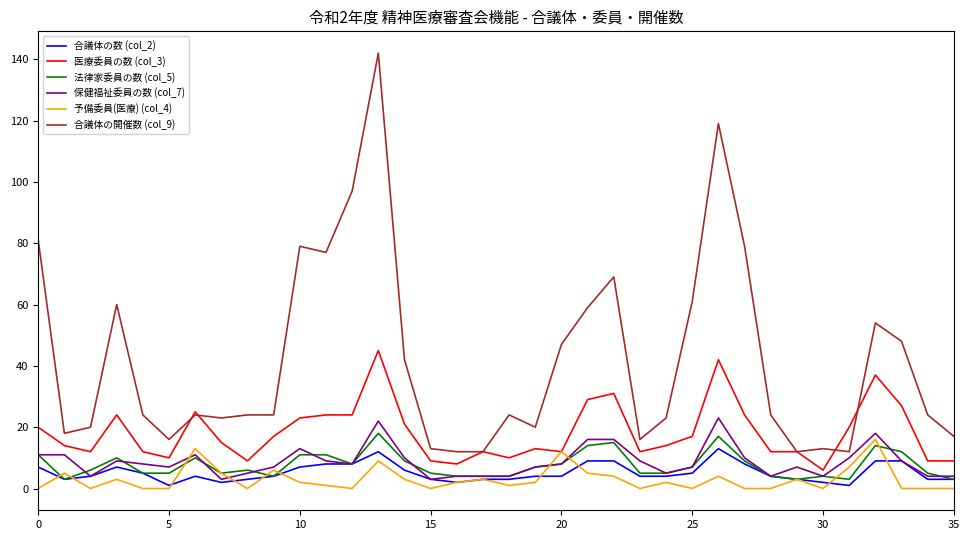

Which series has the largest total across all categories?

合議体の開催数 (col_9)